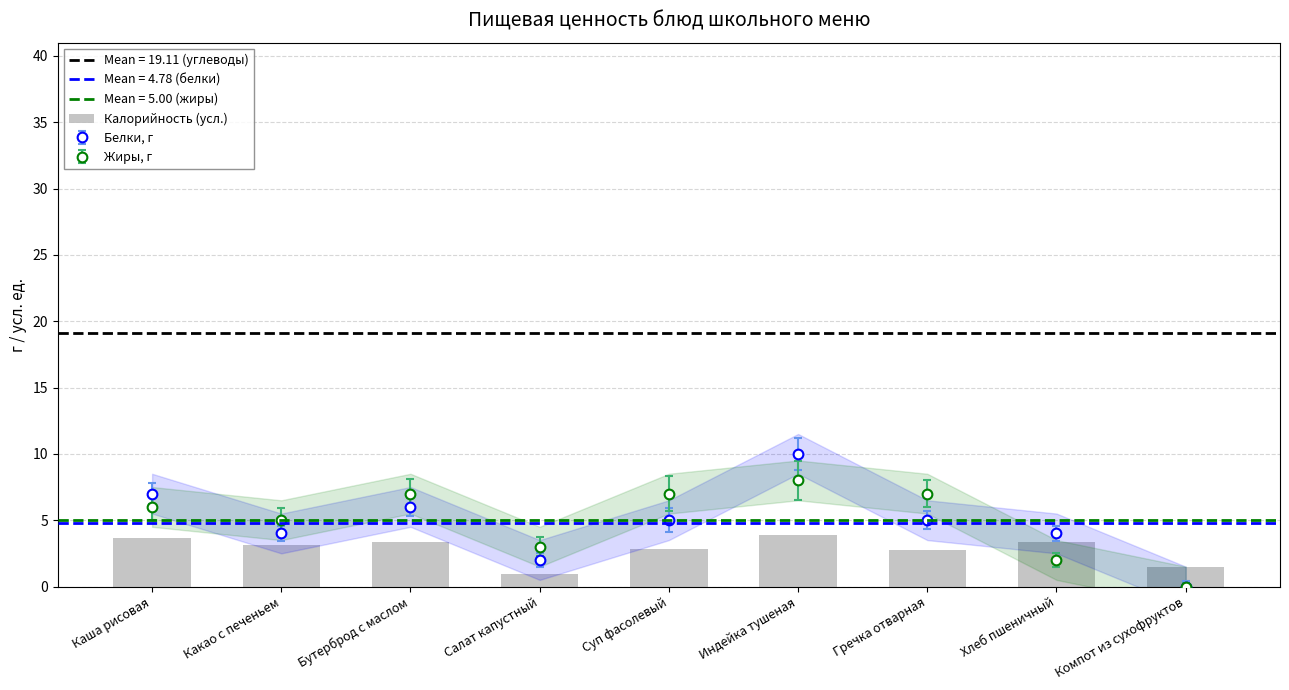

What is the difference between the second highest and minimum values?

2.7